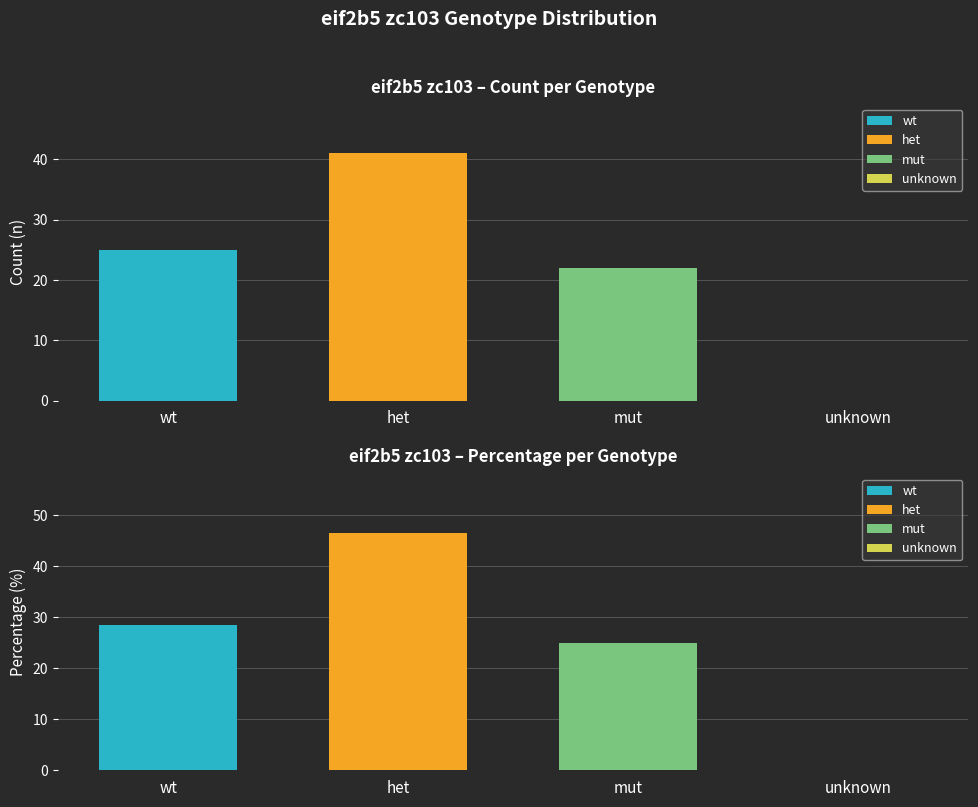

What is the difference between the second highest and minimum values in the n series?

25.0